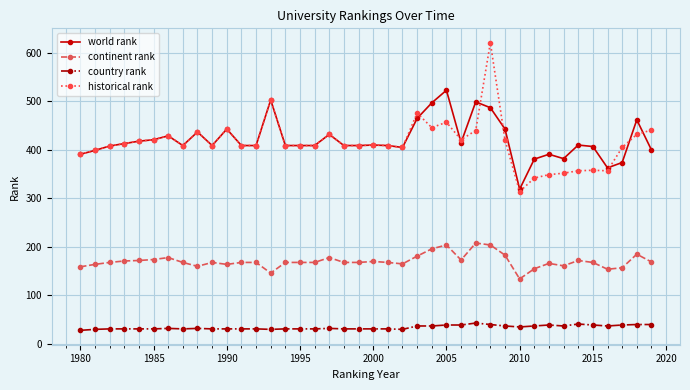

List the series in order of their peak value, lowest first.

country rank, continent rank, world rank, historical rank